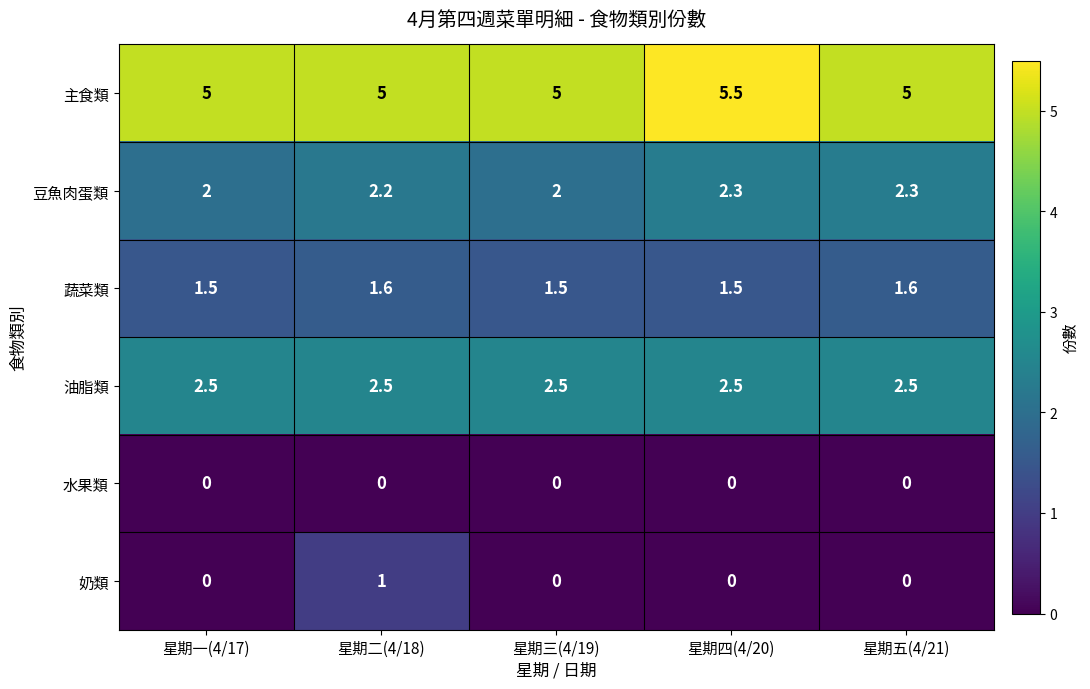

What is the sum of all 油脂類 values?

12.5